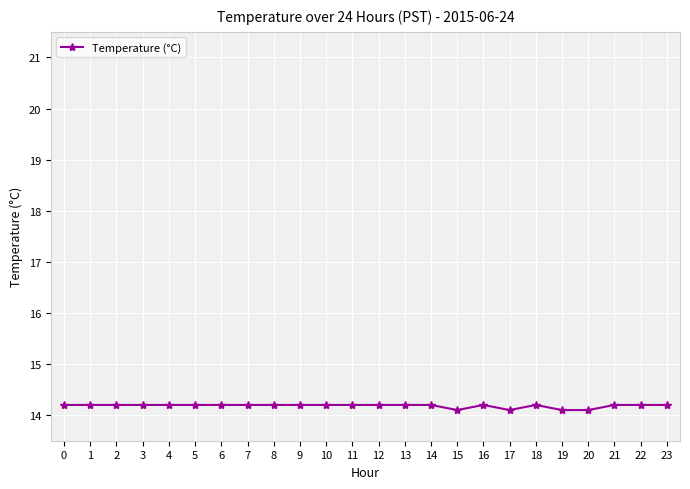

How many categories are shown in the chart?

24